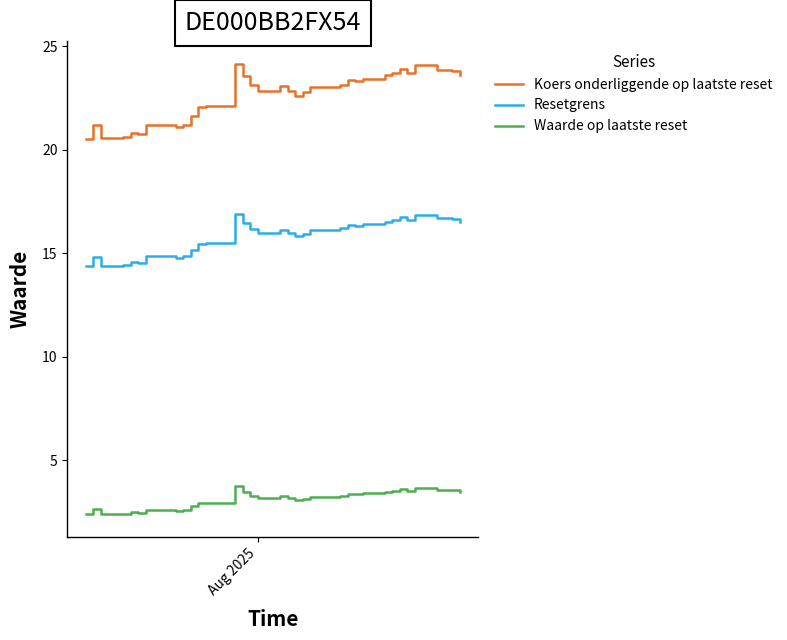

Which series has the largest total across all categories?

Koers onderliggende op laatste reset